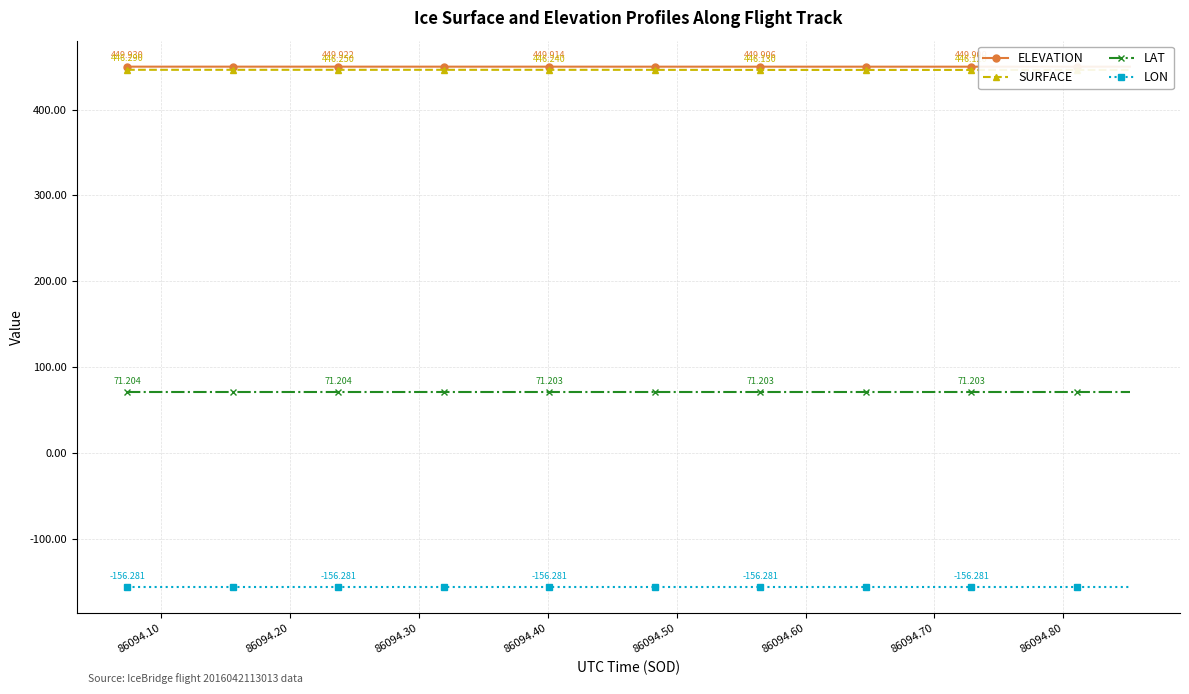

True or false: LON and LAT cross at least once.

False